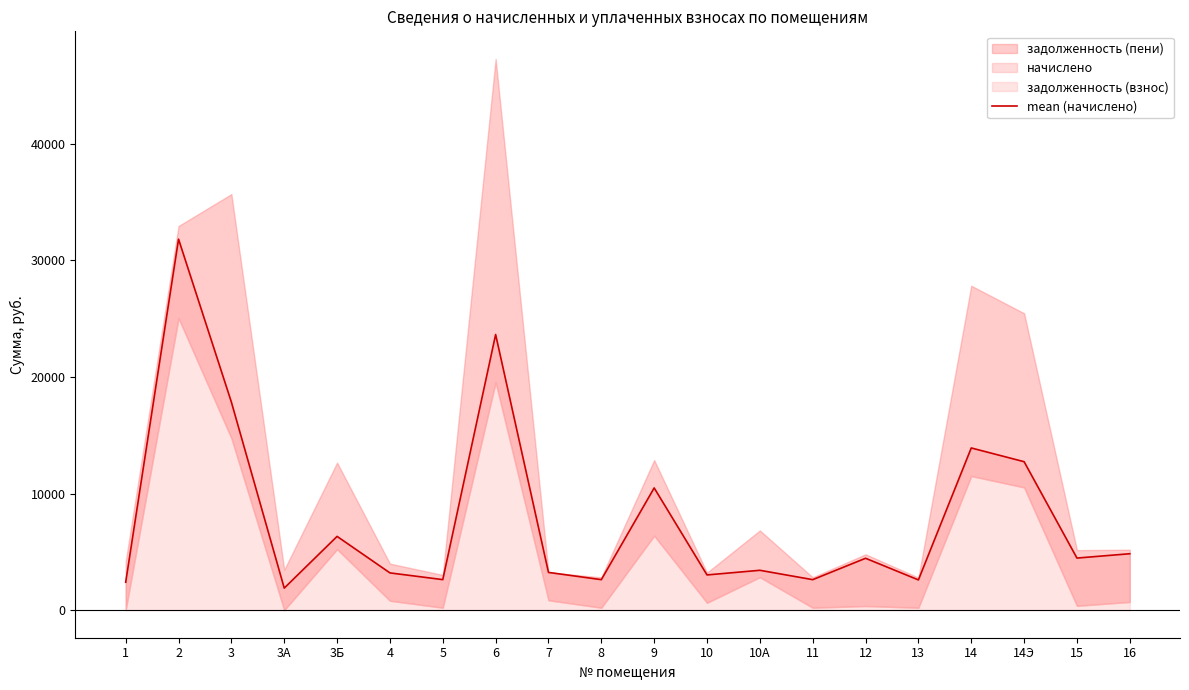

What position from the left is 15?

19